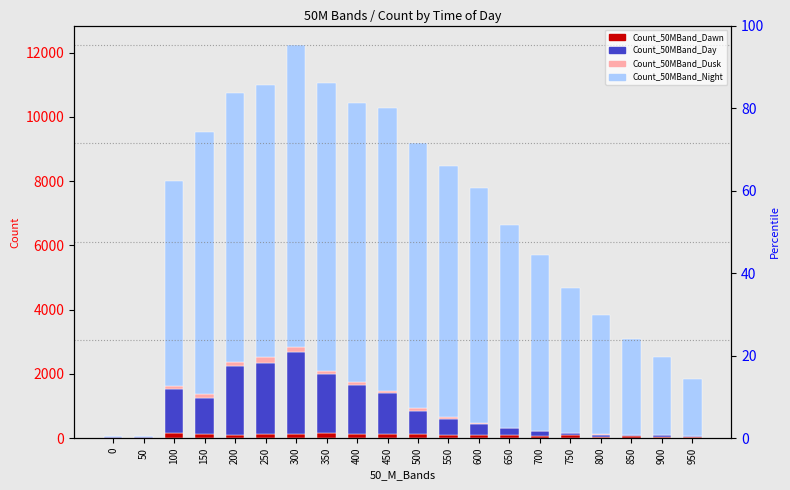

Which series has the largest total across all categories?

Count_50MBand_Night